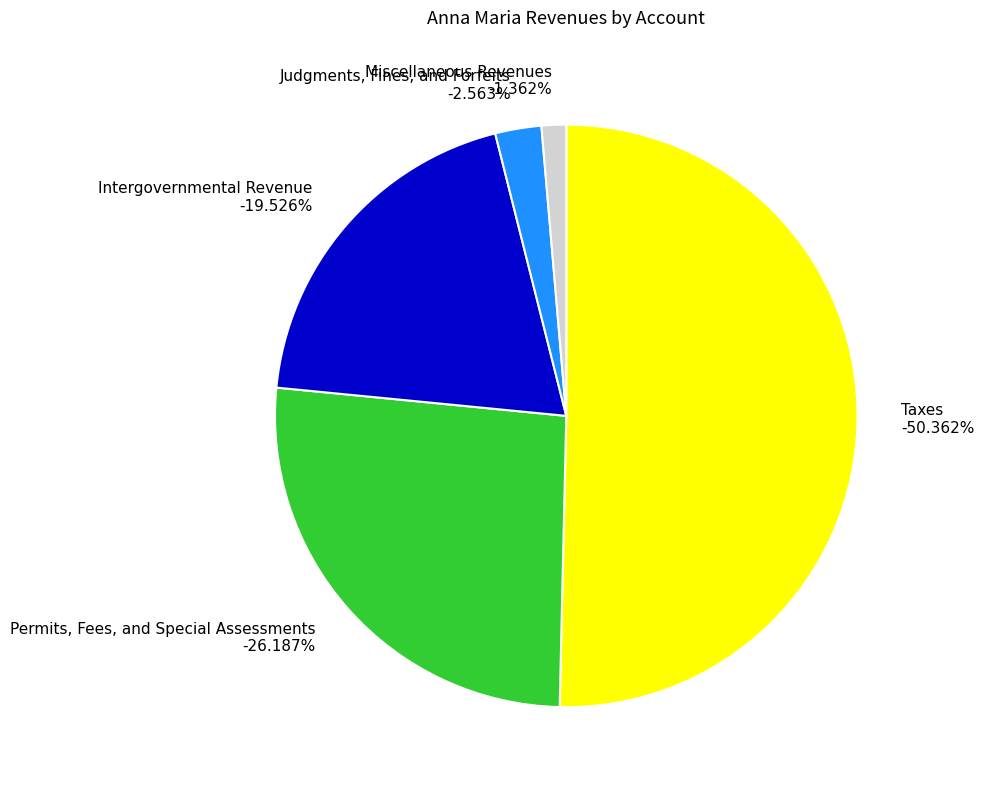

Approximately how many times larger is the value at Intergovernmental Revenue compared to Taxes?

0.4